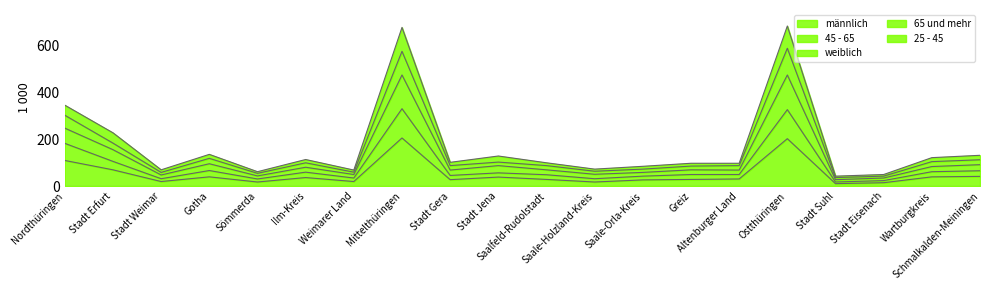

Rank the series by their average value, from highest to lowest.

weiblich, 65 und mehr, 25 - 45, 45 - 65, männlich